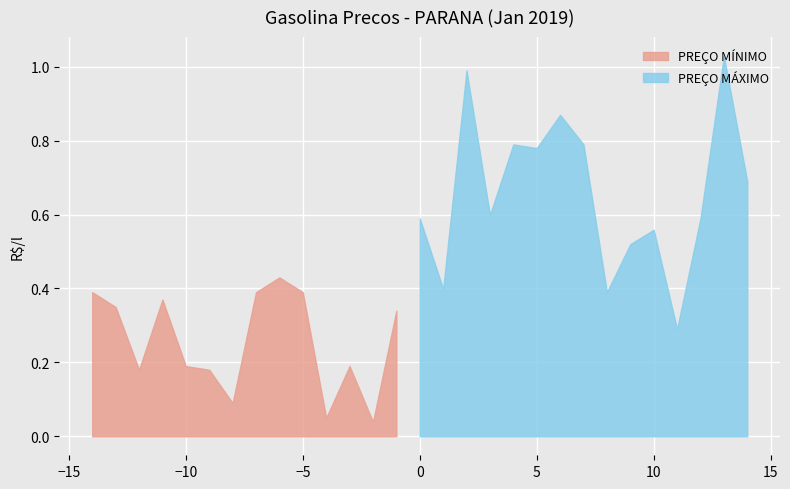

True or false: PREÇO MÍNIMO and PREÇO MÁXIMO intersect in this chart.

False